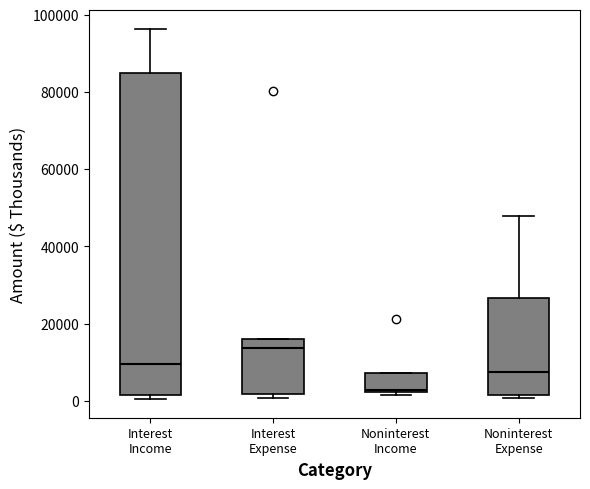

Where is the lower edge of the box for Interest Income on the y-axis? The values are not printed on the chart, so give them approximately, as read against the axis.

2000